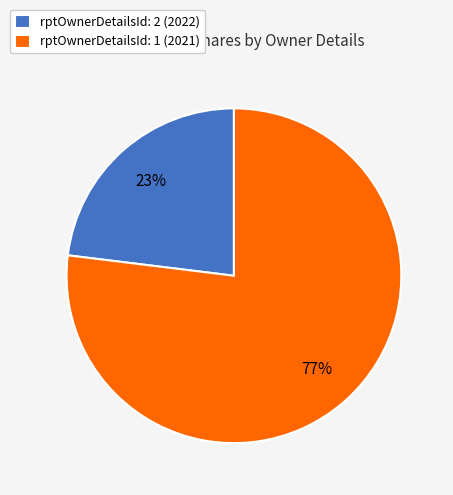

Is the sum of rptOwnerDetailsId: 1 (2021) and rptOwnerDetailsId: 2 (2022) greater than half?

Yes